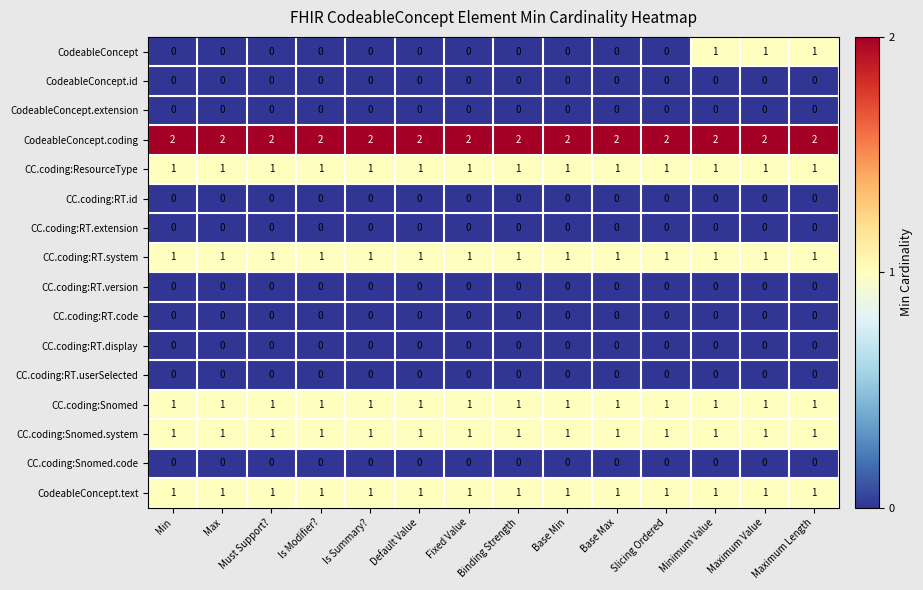

Which series has the widest spread of values?

CodeableConcept